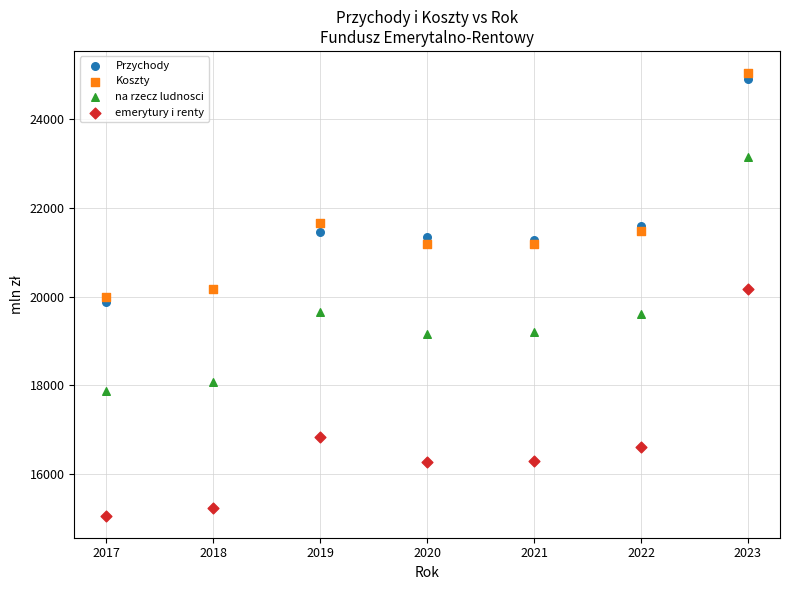

What are all the series names shown in the legend?

Przychody, Koszty, na rzecz ludnosci, emerytury i renty